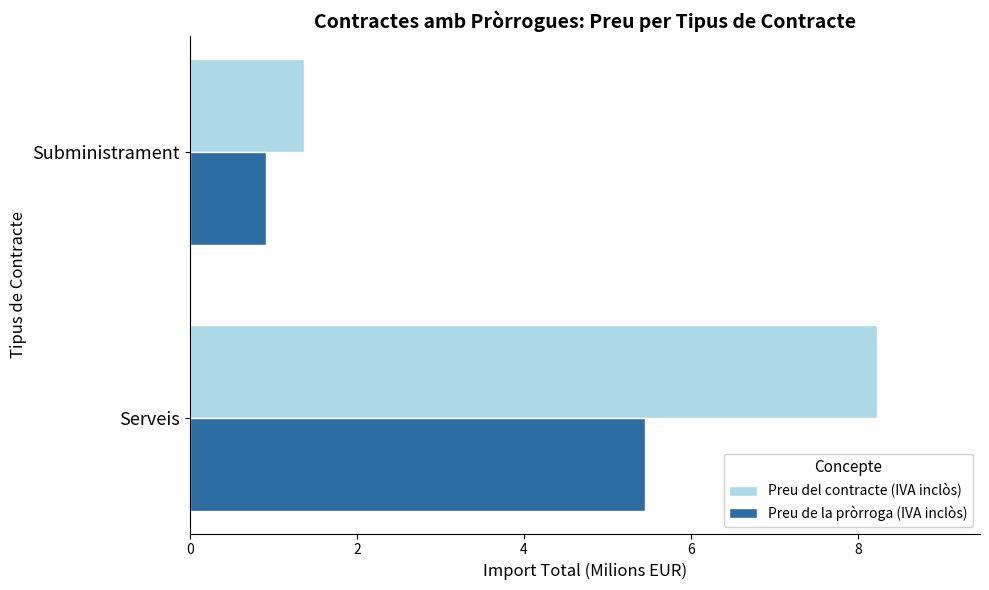

What is the sum of all Preu de la pròrroga (IVA inclòs) values?

6.4